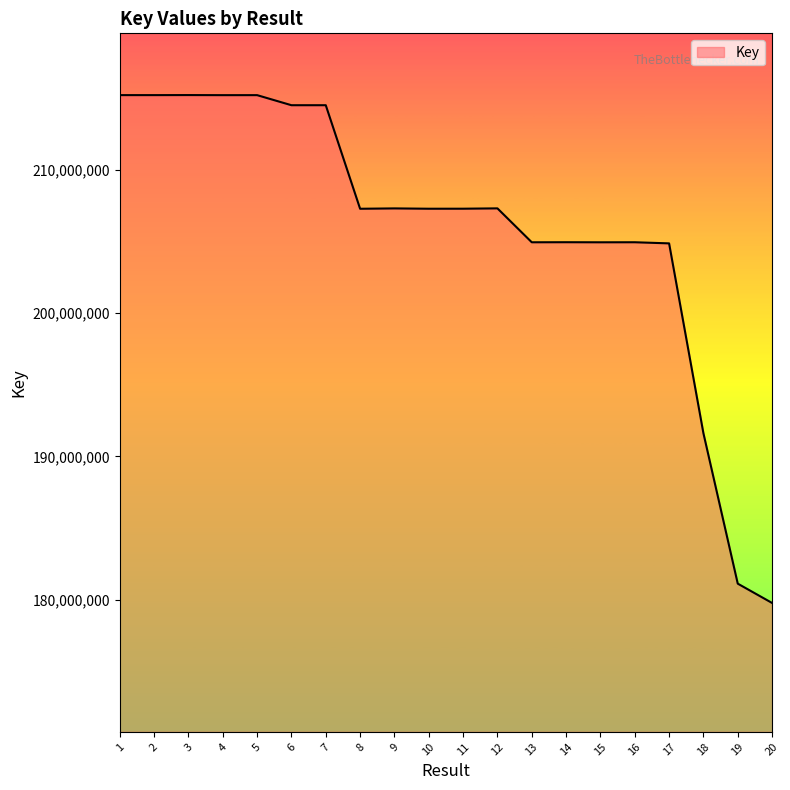

What is the minimum value shown in the chart?

179784284